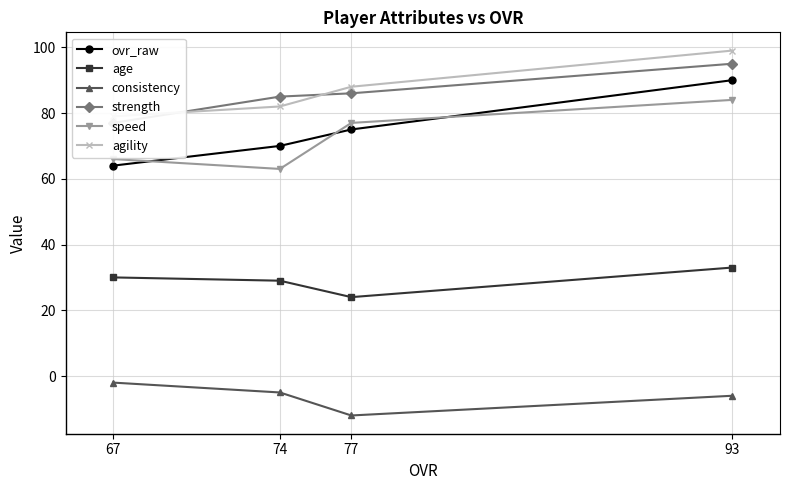

What is the difference between the second highest and minimum values in the age series?

6